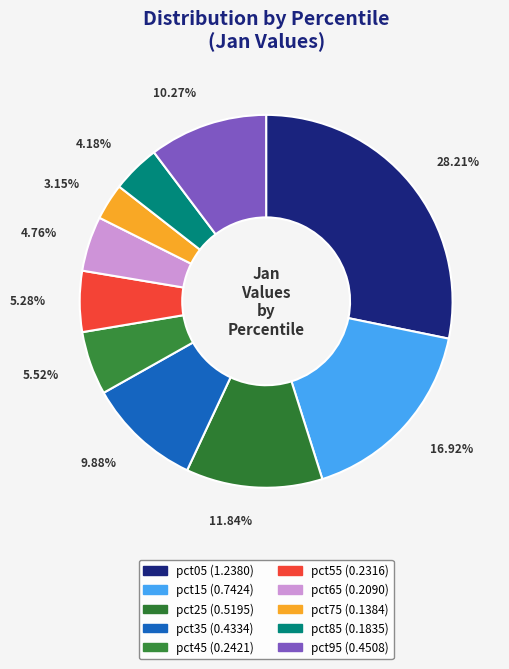

How many segments does this pie chart have?

10